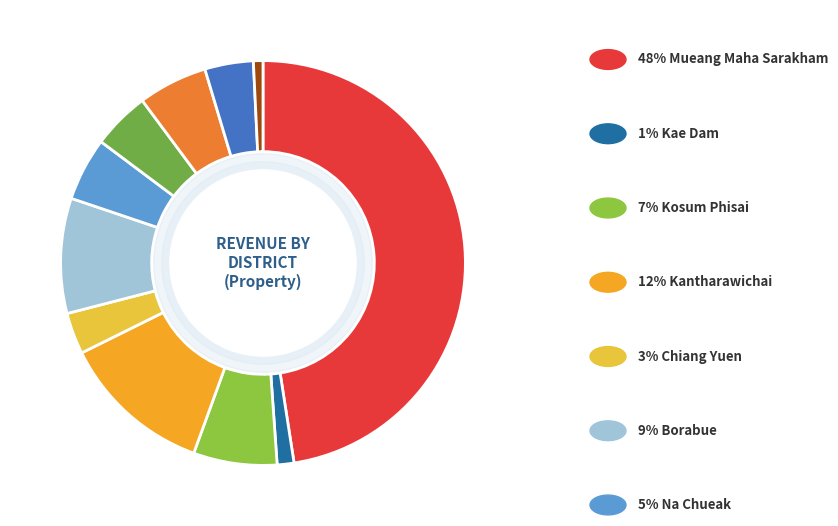

Is there a majority slice in this chart?

No